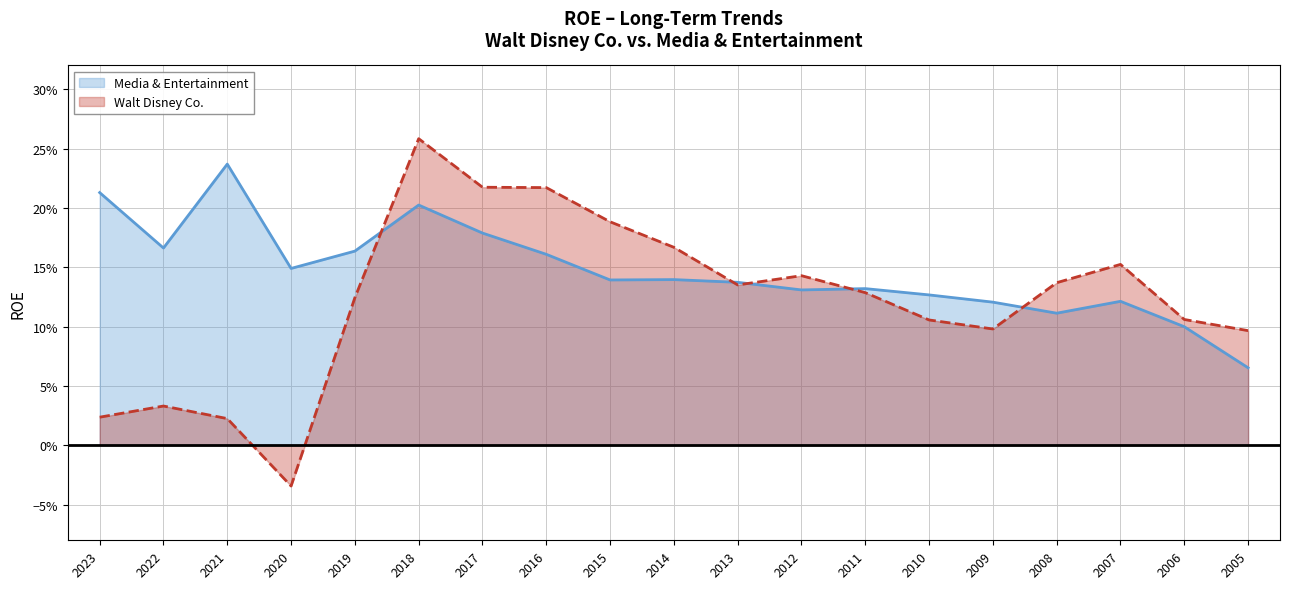

What is the difference between the second highest and second lowest values in the Walt Disney Co. series?

0.2